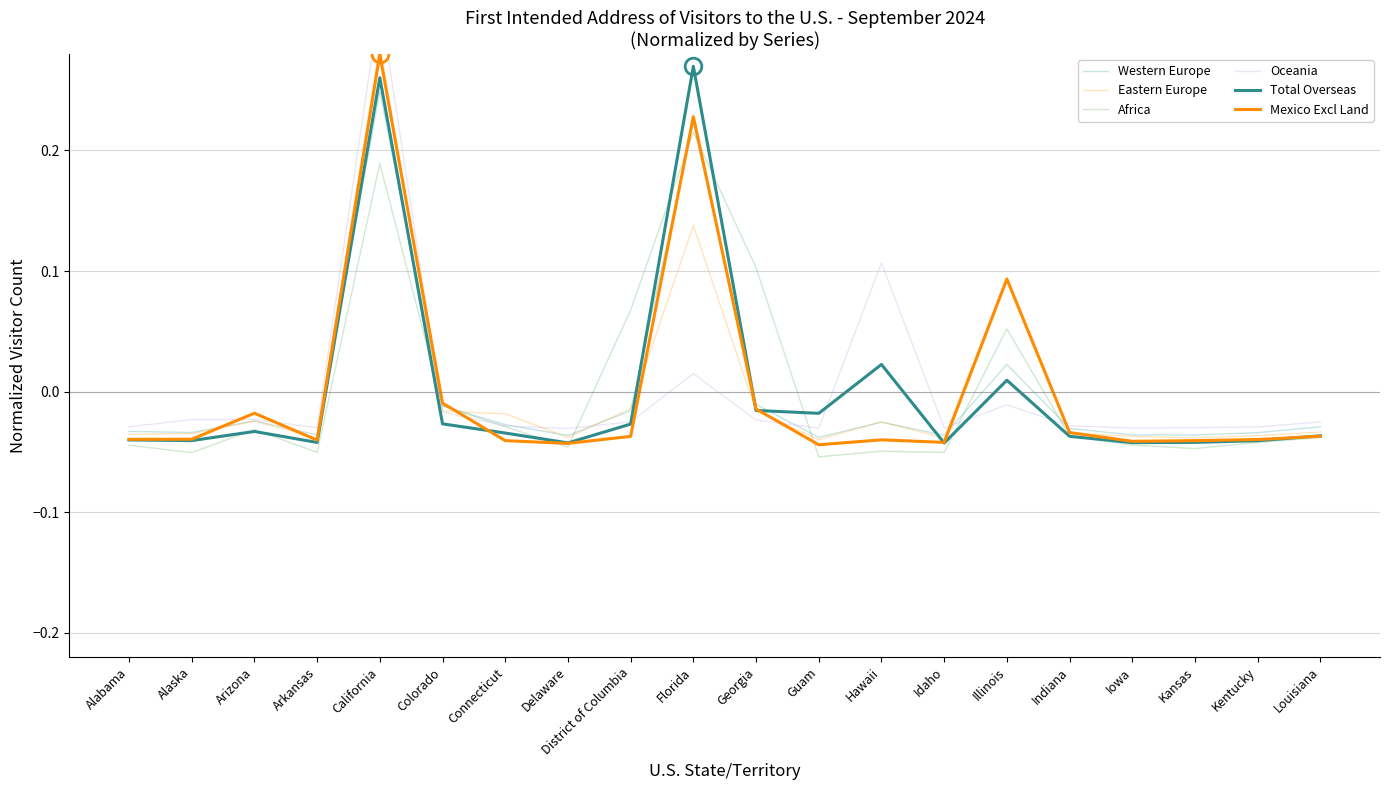

Between Alabama and Illinois, which series saw the biggest shift?

Mexico Excl Land